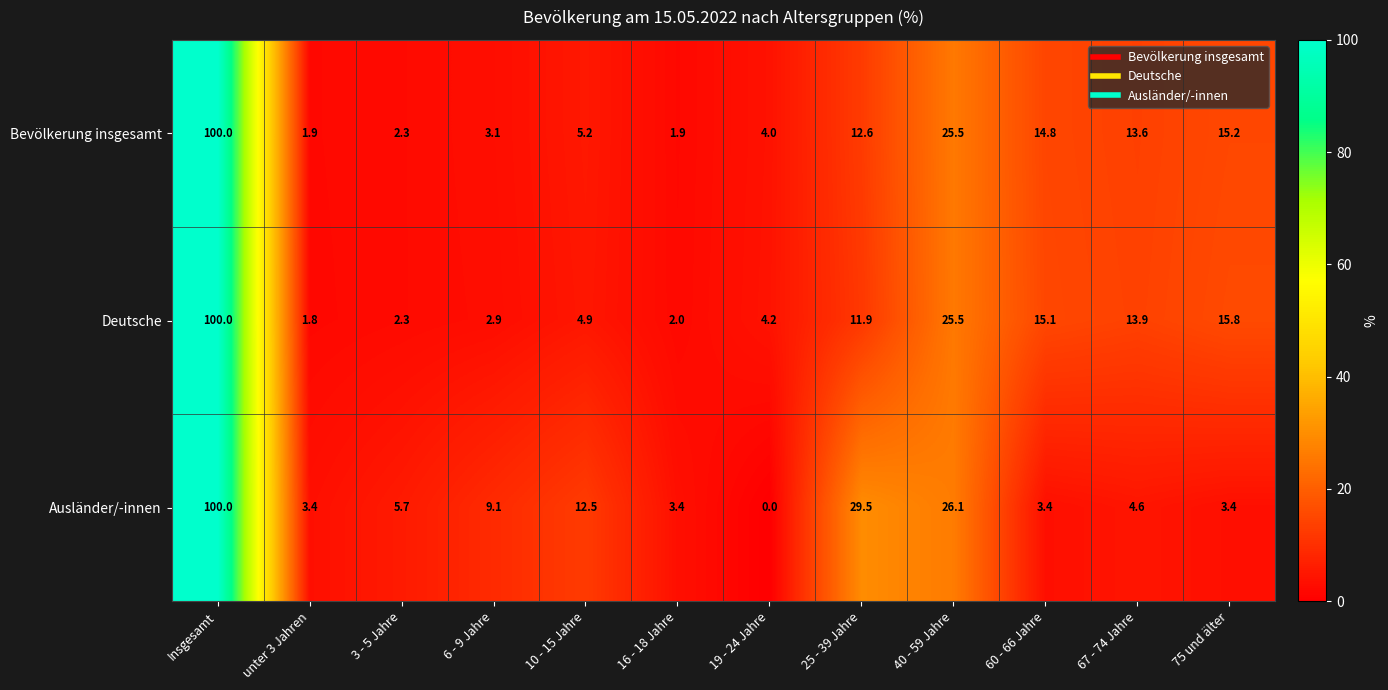

Rank the categories by Deutsche value from lowest to highest.

unter 3 Jahren, 16 - 18 Jahre, 3 - 5 Jahre, 6 - 9 Jahre, 19 - 24 Jahre, 10 - 15 Jahre, 25 - 39 Jahre, 67 - 74 Jahre, 60 - 66 Jahre, 75 und älter, 40 - 59 Jahre, Insgesamt